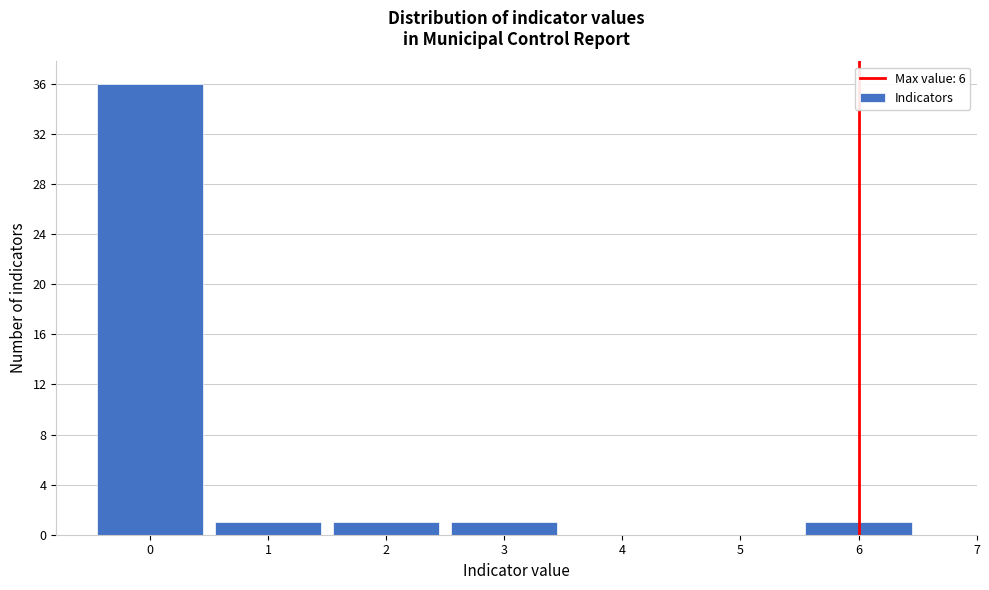

Reading left to right, transcribe this chart: for each bar, give the range it covers on the x-axis and its height. The values are not printed on the chart, so give them approximately, as read against the axis.

-0.5 to 0.5: 36
0.5 to 1.5: 1
1.5 to 2.5: 1
2.5 to 3.5: 1
3.5 to 4.5: 0
4.5 to 5.5: 0
5.5 to 6.5: 1